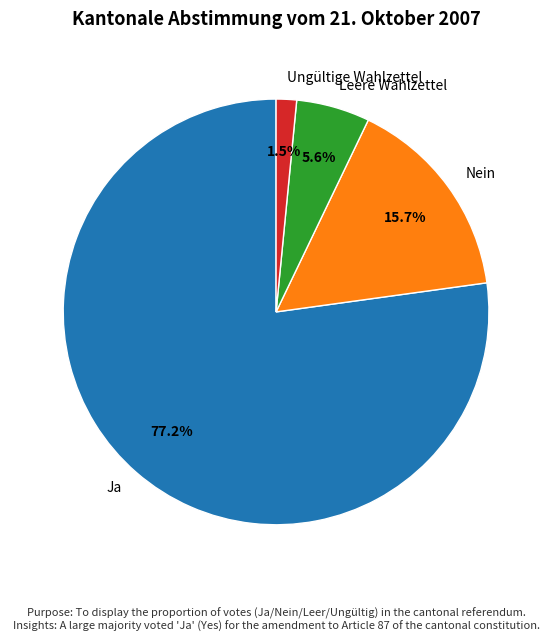

Is it true that Ja is 89% of the pie?

False